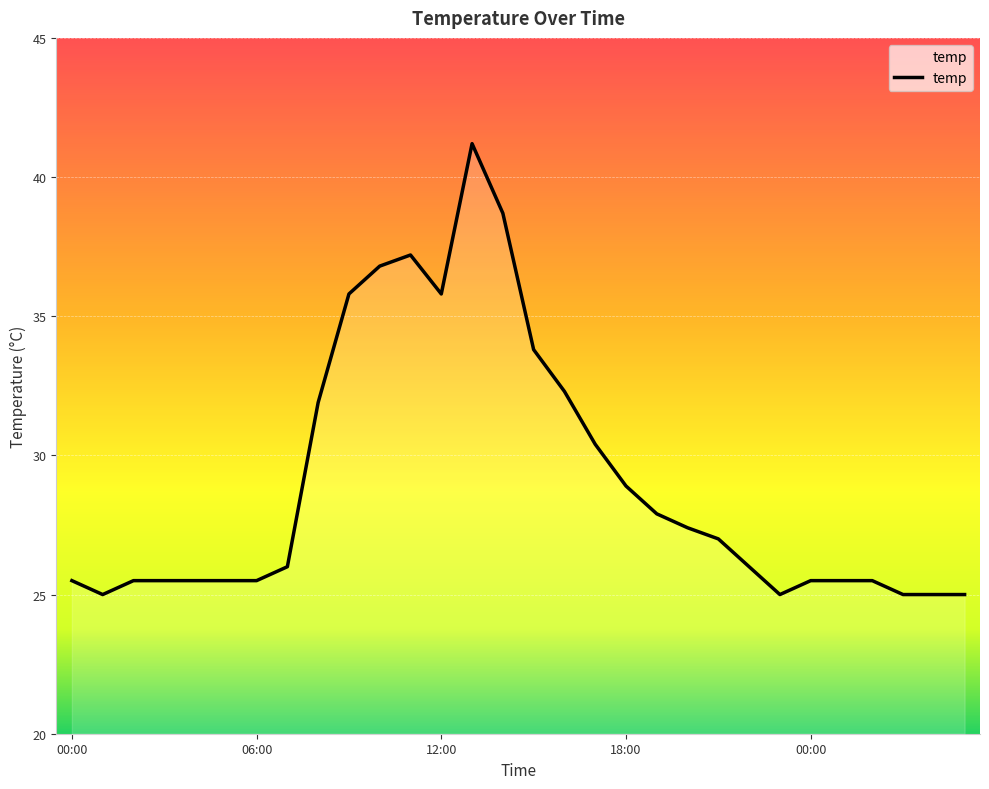

What is the minimum value shown in the chart?

25.0